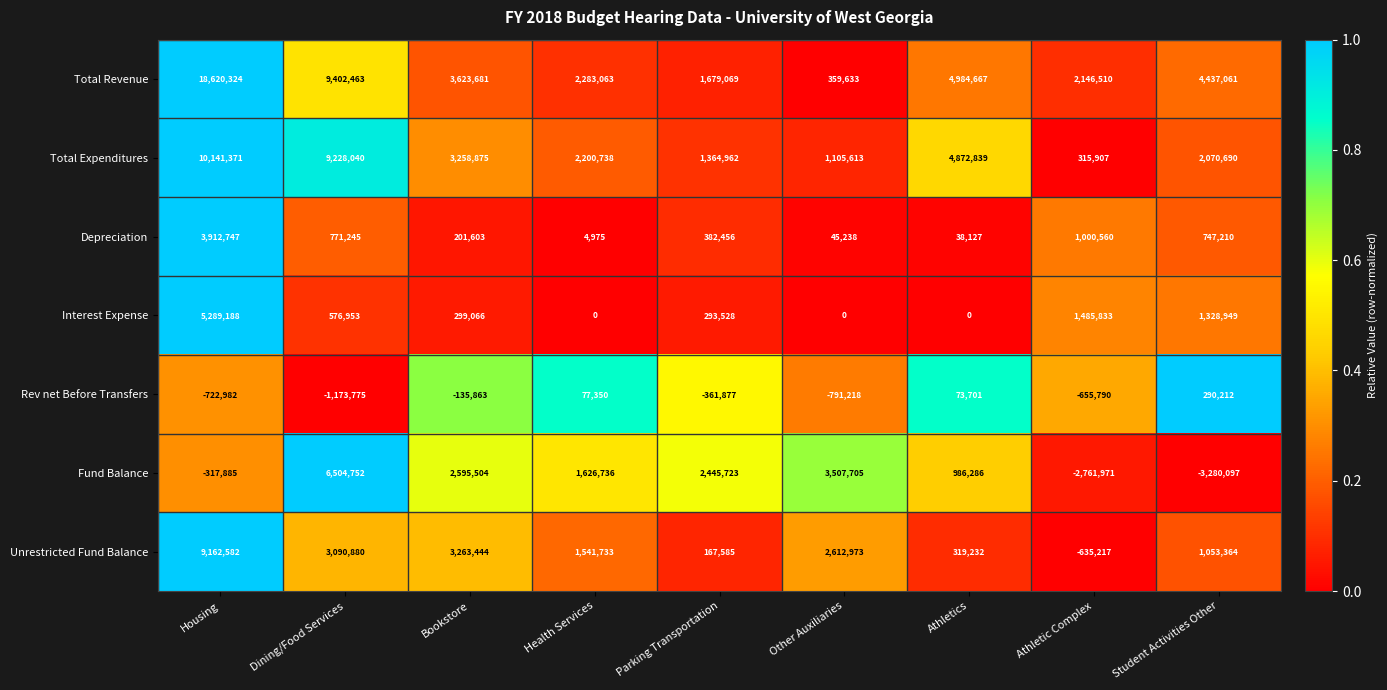

At Dining/Food Services, list the series in order from smallest to largest.

Rev net Before Transfers, Interest Expense, Depreciation, Unrestricted Fund Balance, Fund Balance, Total Expenditures, Total Revenue